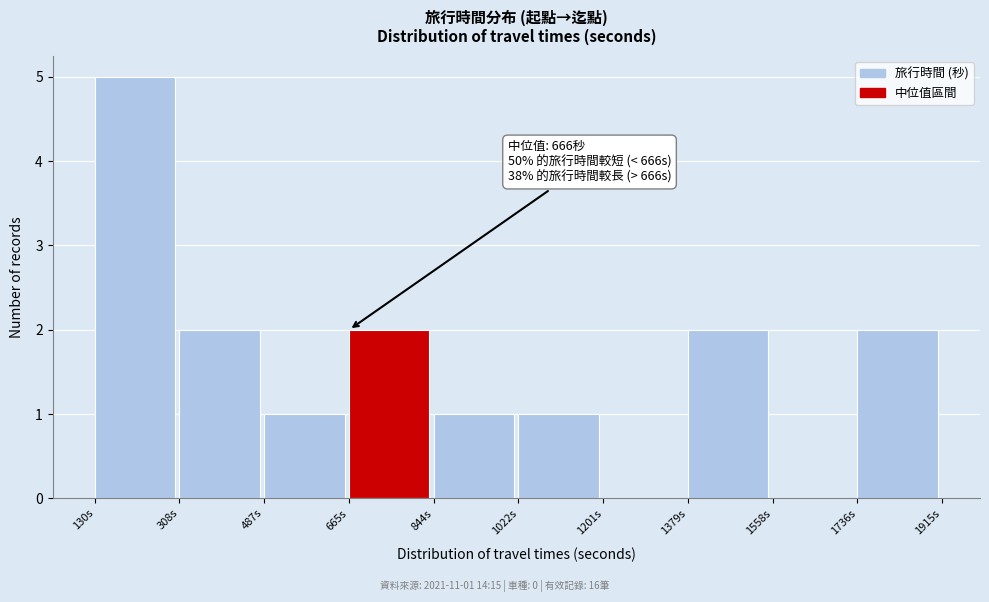

Over which range of the x-axis is the bar tallest?

140 to 300